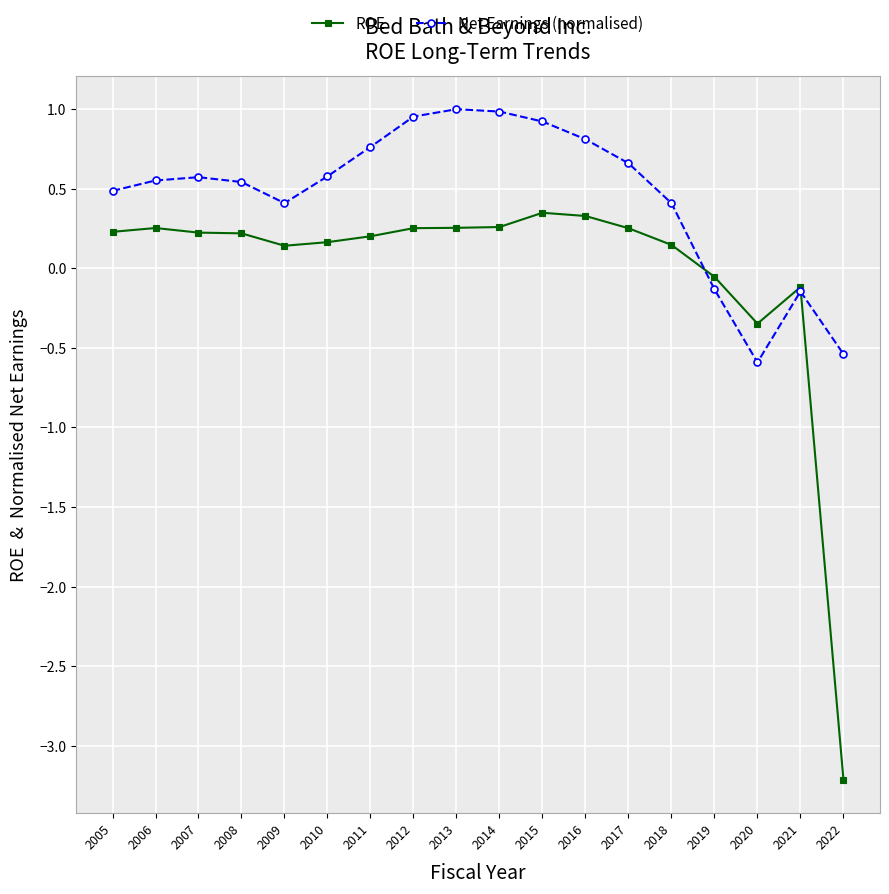

At how many categories does at least one series exceed 0?

14